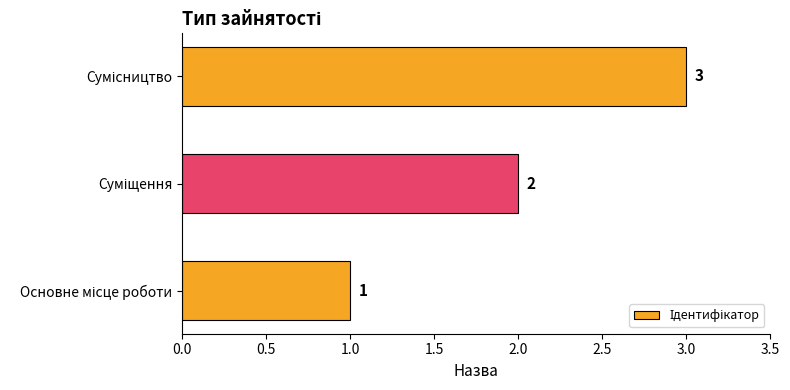

What is the maximum value shown in the chart?

3